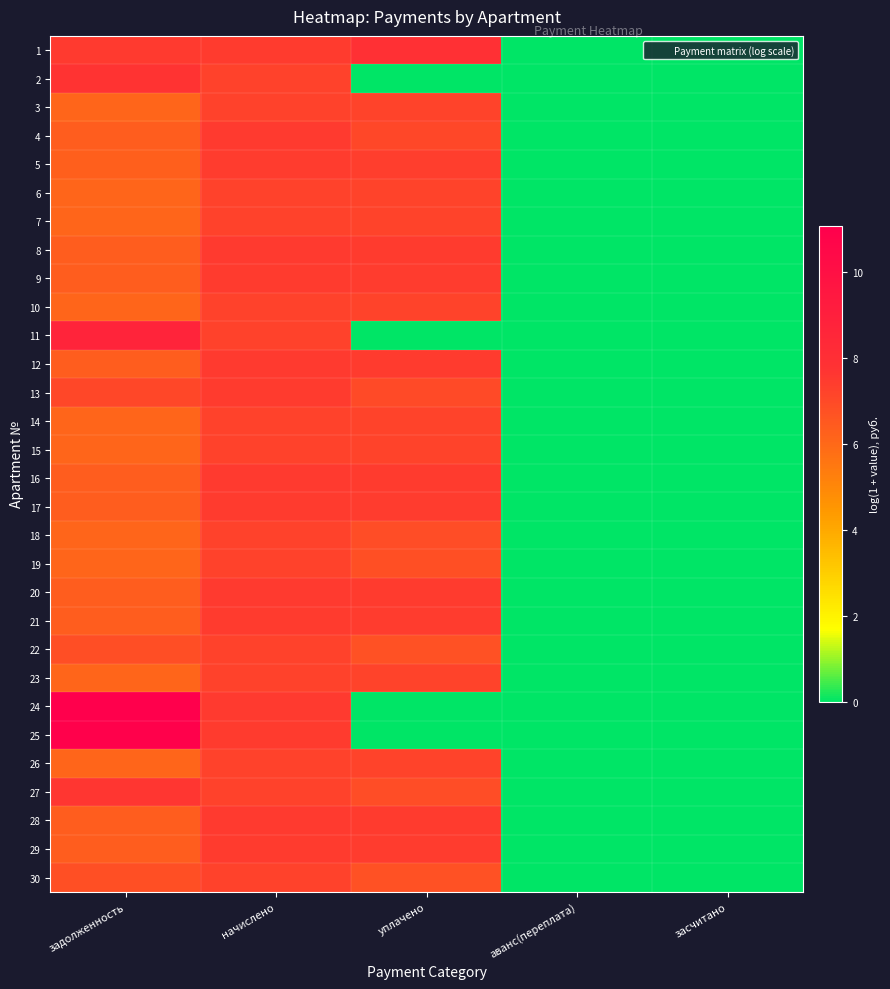

Reading left to right, extract all data points from this chart.

1: задолженность=7.5	начислено=7.5	уплачено=7.9	аванс(переплата)=0.0	засчитано=0.0
2: задолженность=7.7	начислено=7.2	уплачено=0.0	аванс(переплата)=0.0	засчитано=0.0
3: задолженность=6.1	начислено=7.2	уплачено=7.2	аванс(переплата)=0.0	засчитано=0.0
4: задолженность=6.4	начислено=7.5	уплачено=7.1	аванс(переплата)=0.0	засчитано=0.0
5: задолженность=6.3	начислено=7.4	уплачено=7.4	аванс(переплата)=0.0	засчитано=0.0
6: задолженность=6.1	начислено=7.2	уплачено=7.2	аванс(переплата)=0.0	засчитано=0.0
7: задолженность=6.1	начислено=7.2	уплачено=7.2	аванс(переплата)=0.0	засчитано=0.0
8: задолженность=6.4	начислено=7.5	уплачено=7.4	аванс(переплата)=0.0	засчитано=0.0
9: задолженность=6.4	начислено=7.5	уплачено=7.4	аванс(переплата)=0.0	засчитано=0.0
10: задолженность=6.1	начислено=7.2	уплачено=7.2	аванс(переплата)=0.0	засчитано=0.0
11: задолженность=8.7	начислено=7.2	уплачено=0.0	аванс(переплата)=0.0	засчитано=0.0
12: задолженность=6.4	начислено=7.5	уплачено=7.4	аванс(переплата)=0.0	засчитано=0.0
13: задолженность=7.1	начислено=7.5	уплачено=7.0	аванс(переплата)=0.0	засчитано=0.0
14: задолженность=6.1	начислено=7.2	уплачено=7.2	аванс(переплата)=0.0	засчитано=0.0
15: задолженность=6.1	начислено=7.2	уплачено=7.2	аванс(переплата)=0.0	засчитано=0.0
16: задолженность=6.4	начислено=7.5	уплачено=7.4	аванс(переплата)=0.0	засчитано=0.0
17: задолженность=6.4	начислено=7.5	уплачено=7.4	аванс(переплата)=0.0	засчитано=0.0
18: задолженность=6.1	начислено=7.2	уплачено=6.9	аванс(переплата)=0.0	засчитано=0.0
19: задолженность=6.1	начислено=7.2	уплачено=6.8	аванс(переплата)=0.0	засчитано=0.0
20: задолженность=6.4	начислено=7.5	уплачено=7.4	аванс(переплата)=0.0	засчитано=0.0
21: задолженность=6.4	начислено=7.5	уплачено=7.4	аванс(переплата)=0.0	засчитано=0.0
22: задолженность=6.8	начислено=7.2	уплачено=6.7	аванс(переплата)=0.0	засчитано=0.0
23: задолженность=6.1	начислено=7.2	уплачено=7.2	аванс(переплата)=0.0	засчитано=0.0
24: задолженность=11.1	начислено=7.5	уплачено=0.0	аванс(переплата)=0.0	засчитано=0.0
25: задолженность=11.0	начислено=7.5	уплачено=0.0	аванс(переплата)=0.0	засчитано=0.0
26: задолженность=6.1	начислено=7.2	уплачено=7.2	аванс(переплата)=0.0	засчитано=0.0
27: задолженность=7.6	начислено=7.2	уплачено=6.9	аванс(переплата)=0.0	засчитано=0.0
28: задолженность=6.4	начислено=7.5	уплачено=7.4	аванс(переплата)=0.0	засчитано=0.0
29: задолженность=6.4	начислено=7.5	уплачено=7.4	аванс(переплата)=0.0	засчитано=0.0
30: задолженность=6.8	начислено=7.2	уплачено=6.8	аванс(переплата)=0.0	засчитано=0.0